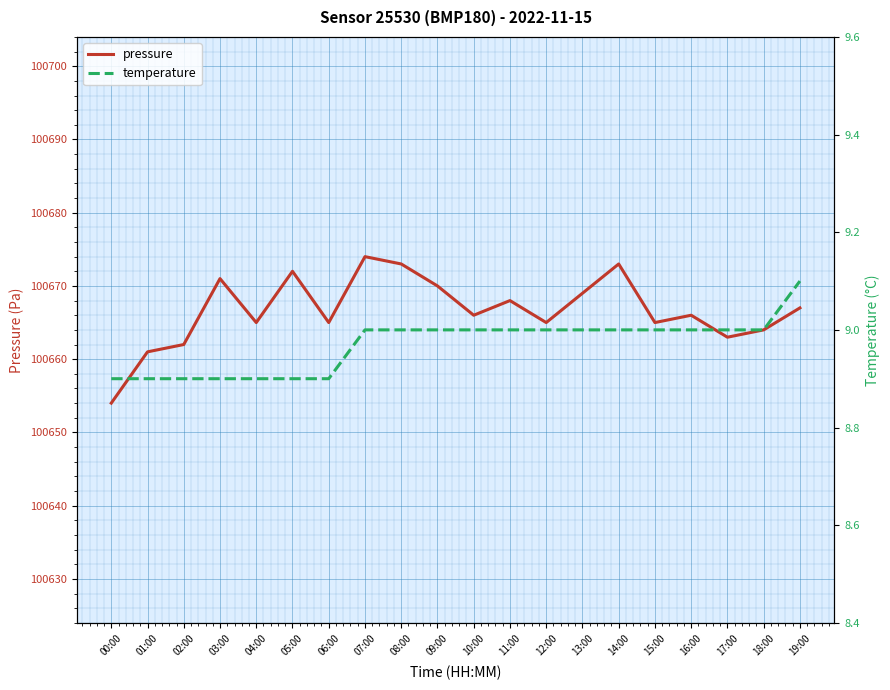

Rank the series by their average value, from lowest to highest.

temperature, pressure